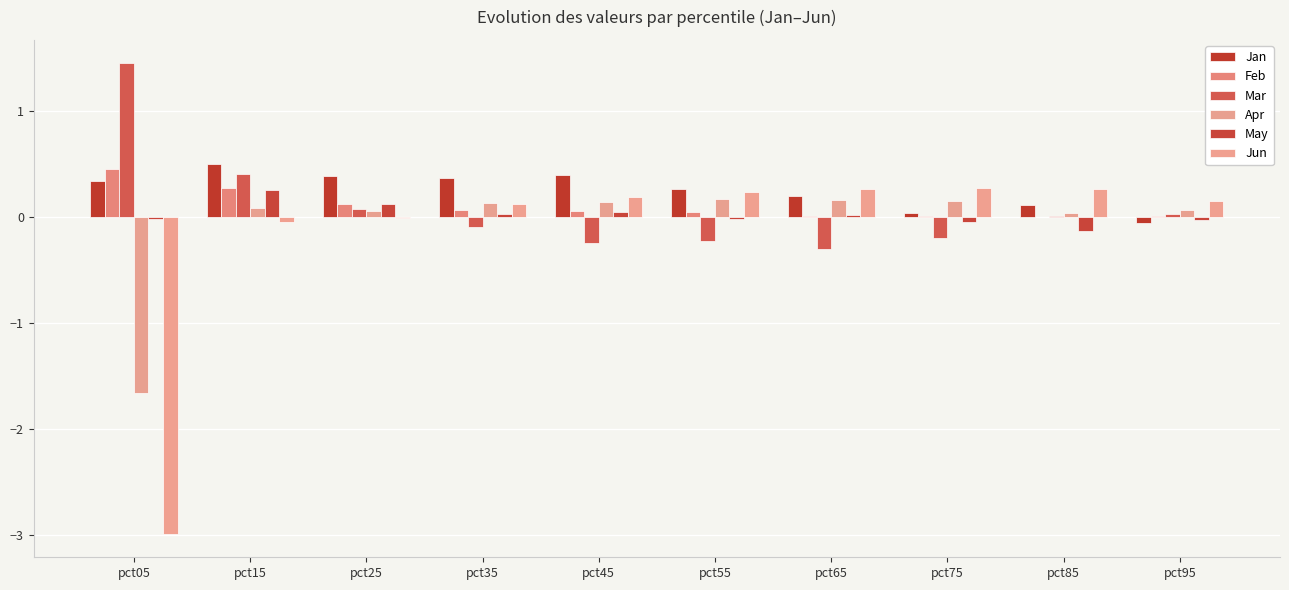

How many data points in Apr are above 0?

9